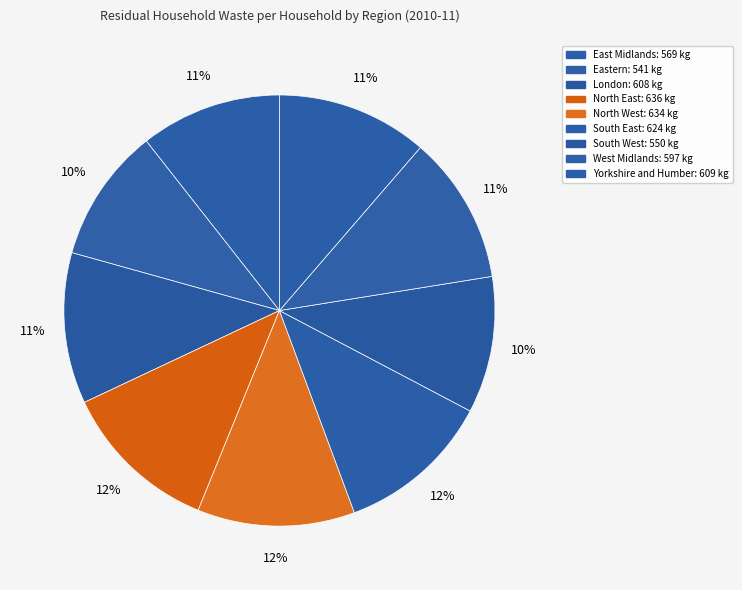

What is the largest slice in the pie chart?

North East